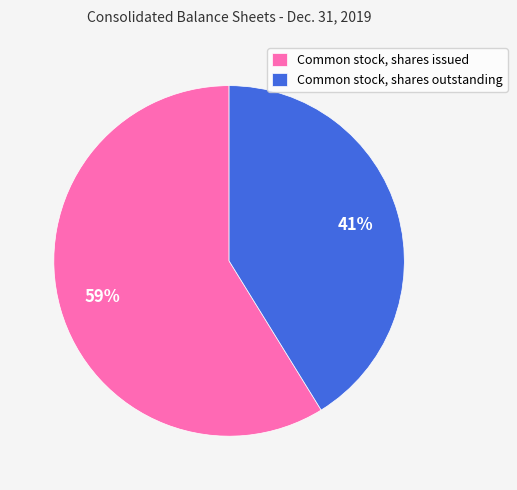

Which category has the smallest portion of the pie?

Common stock, shares outstanding